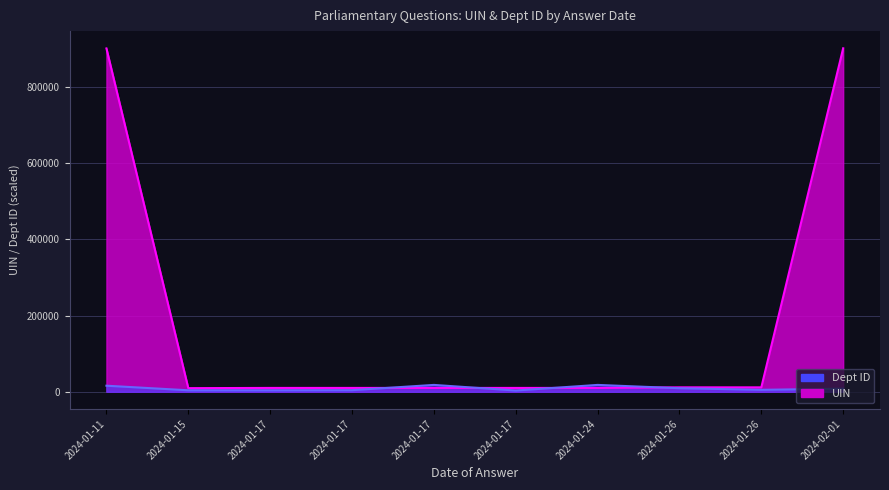

What are all the series names shown in the legend?

UIN, Dept ID